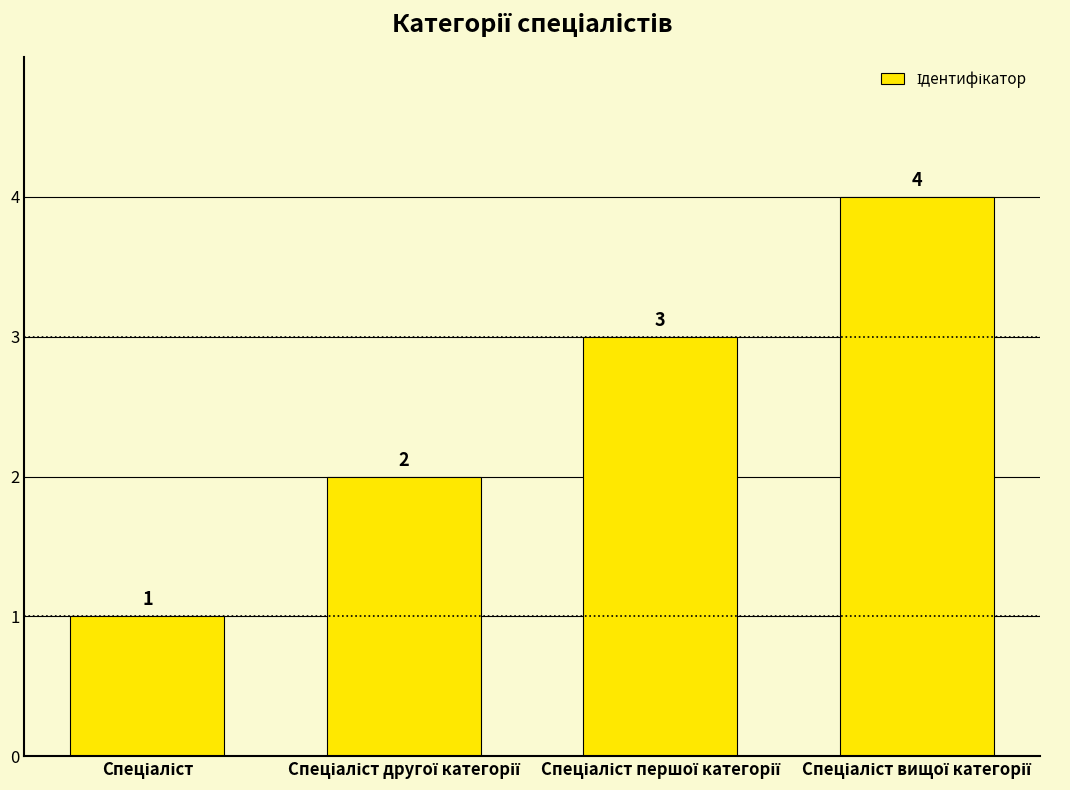

Does the chart contain any negative values?

No